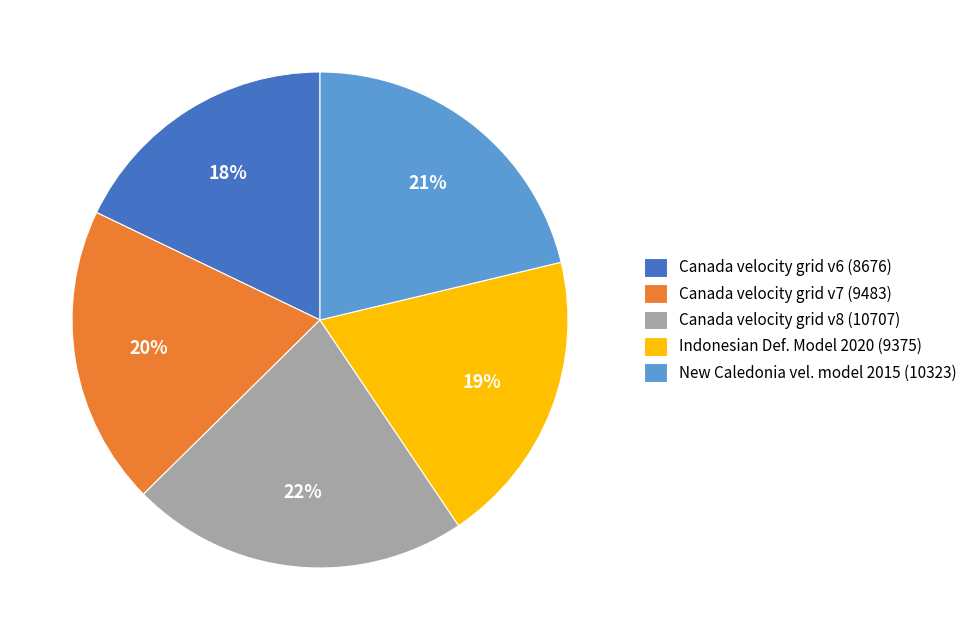

What is the largest slice in the pie chart?

Canada velocity grid v8 (10707)